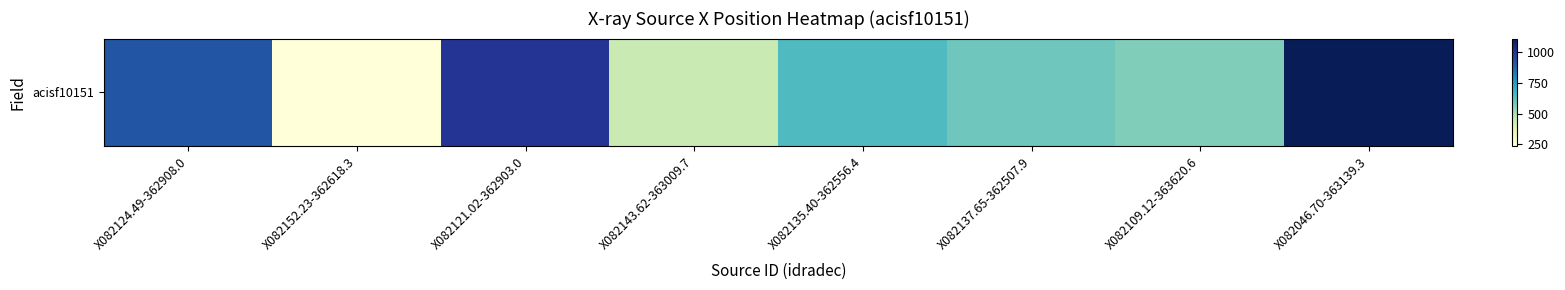

What is the difference between the second highest and second lowest values?

554.0